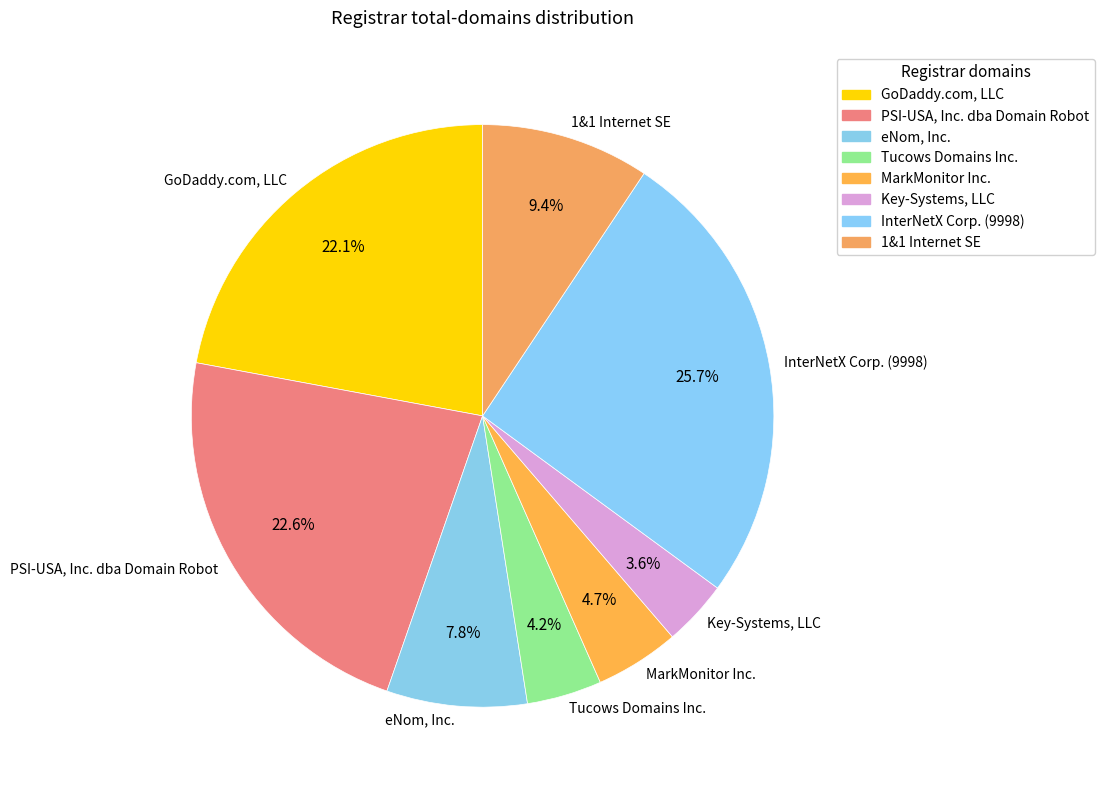

Count the number of slices in the pie.

8